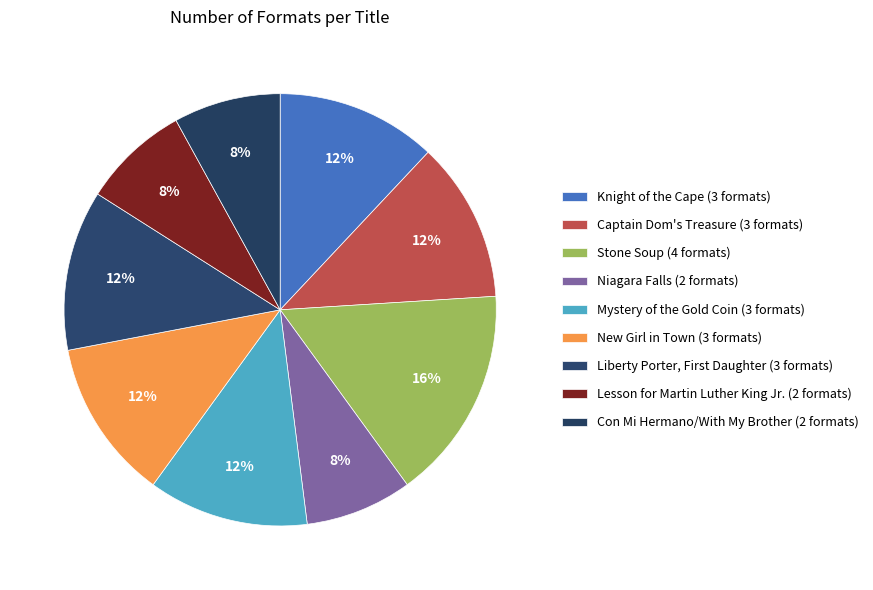

True or false: Captain Dom's Treasure accounts for 12% of the total.

True